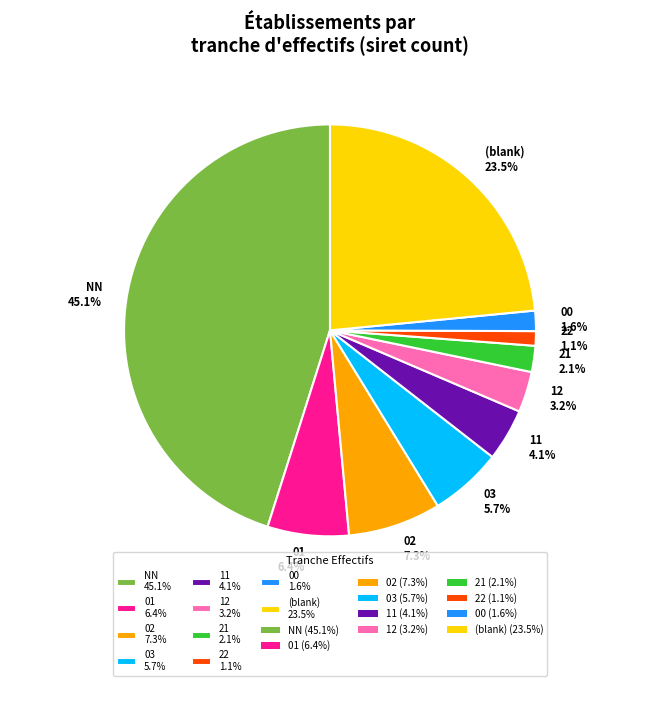

Do 11 4.1% and 02 7.3% together represent more than half of the pie?

No